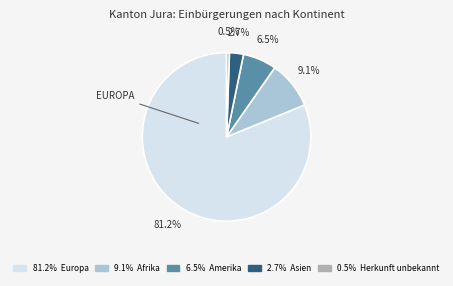

Is there any slice that represents more than half of the pie?

Yes